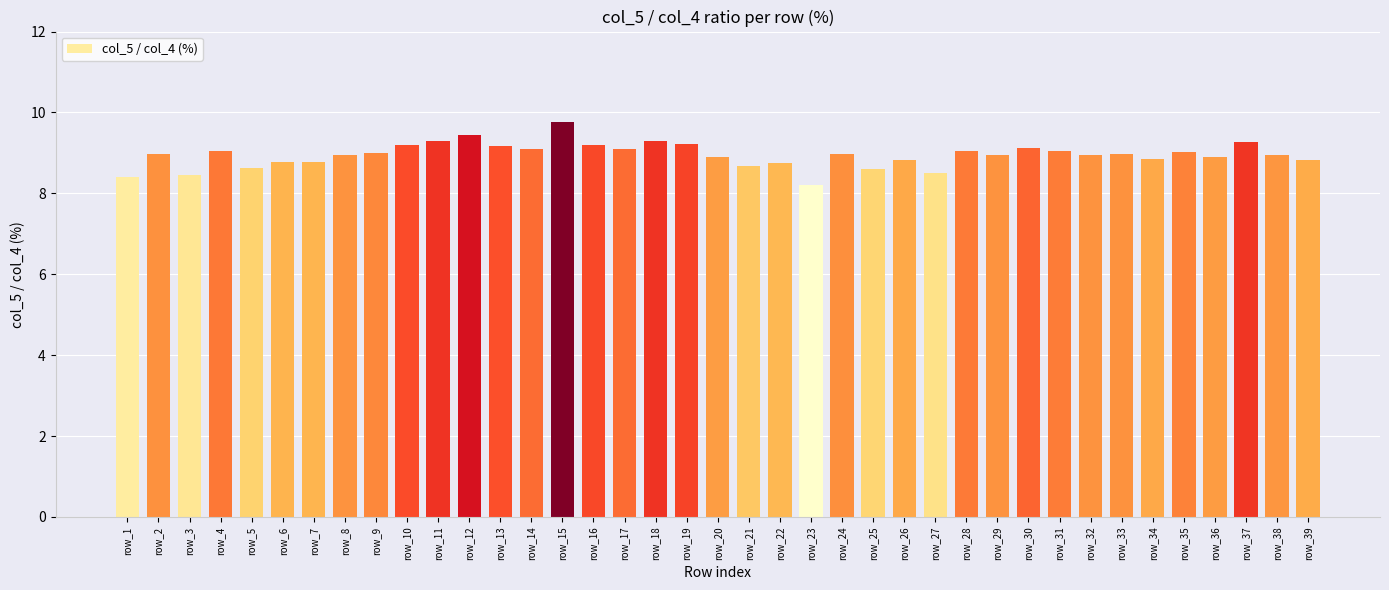

What is the change in value from row_16 to row_18?

+0.1